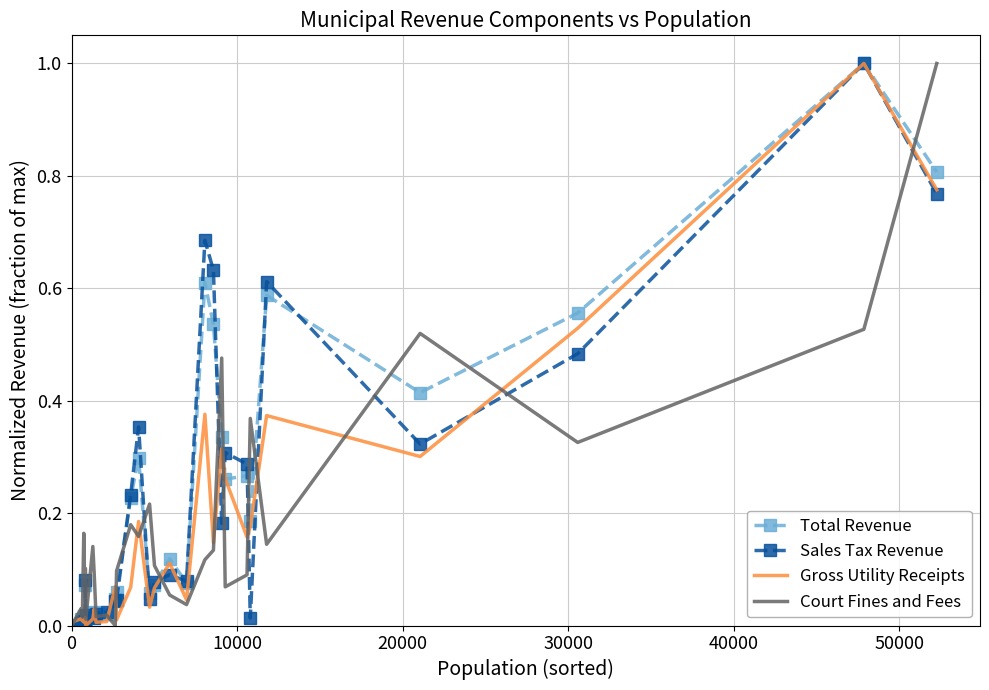

After their last crossing, which series has the higher values: Court Fines and Fees or Total Revenue?

Court Fines and Fees